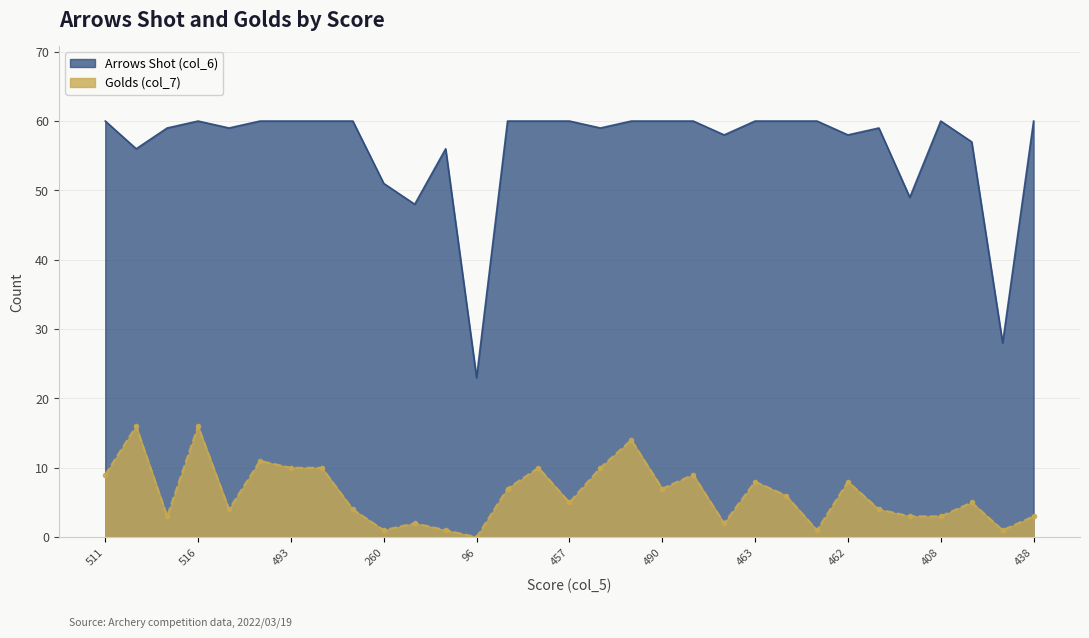

True or false: Arrows Shot (col_6) has a value of 60 at 457.

True